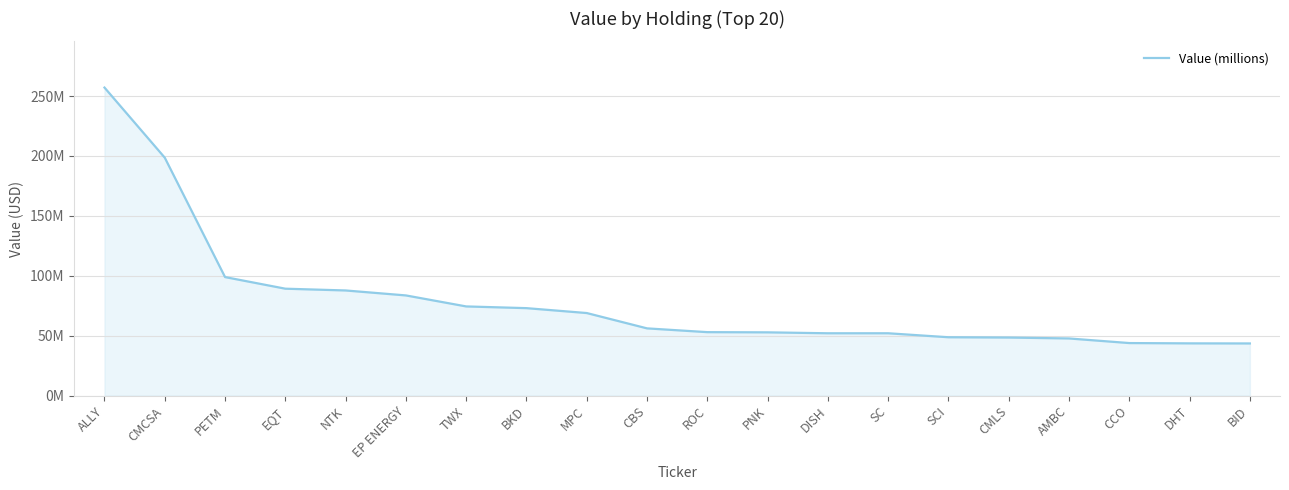

Where is the data nearest to the value 150310000?

CMCSA